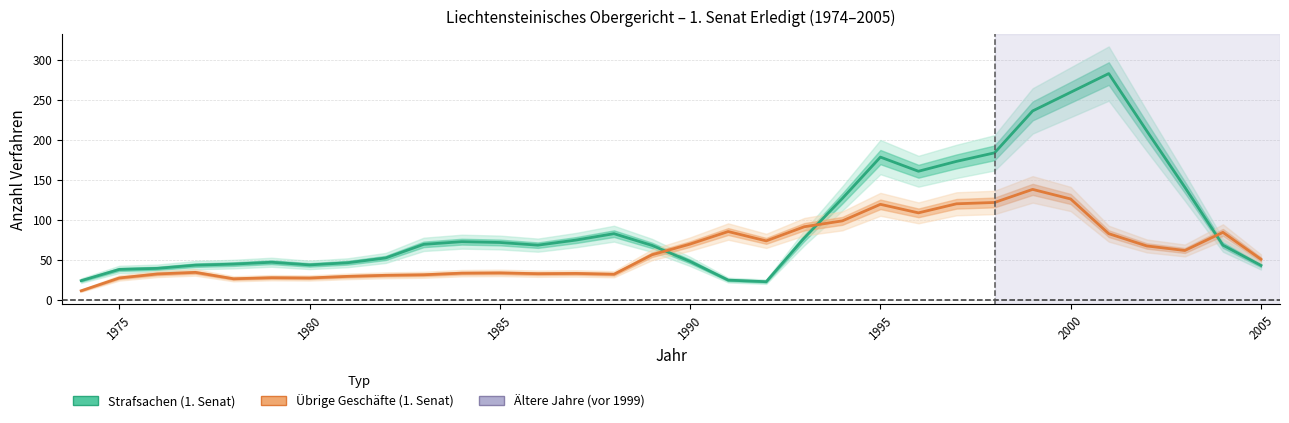

What is the average value of the Strafsachen (1. Senat) series?

97.6